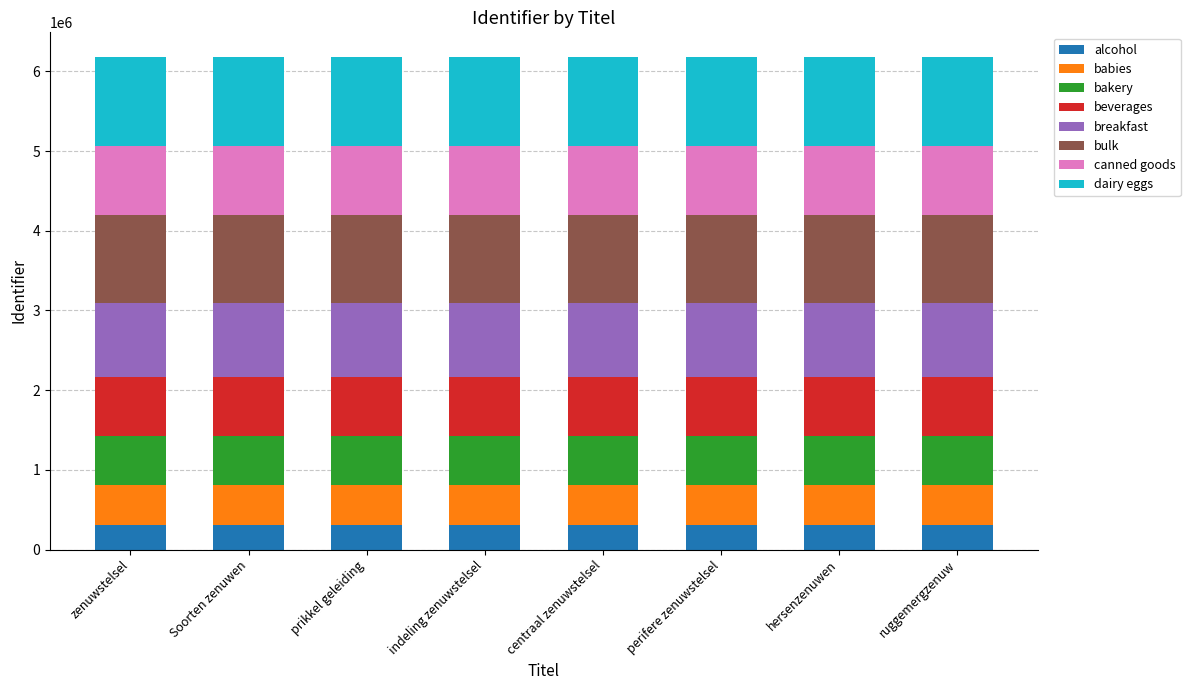

What is the sum of all alcohol values?

2472413.6